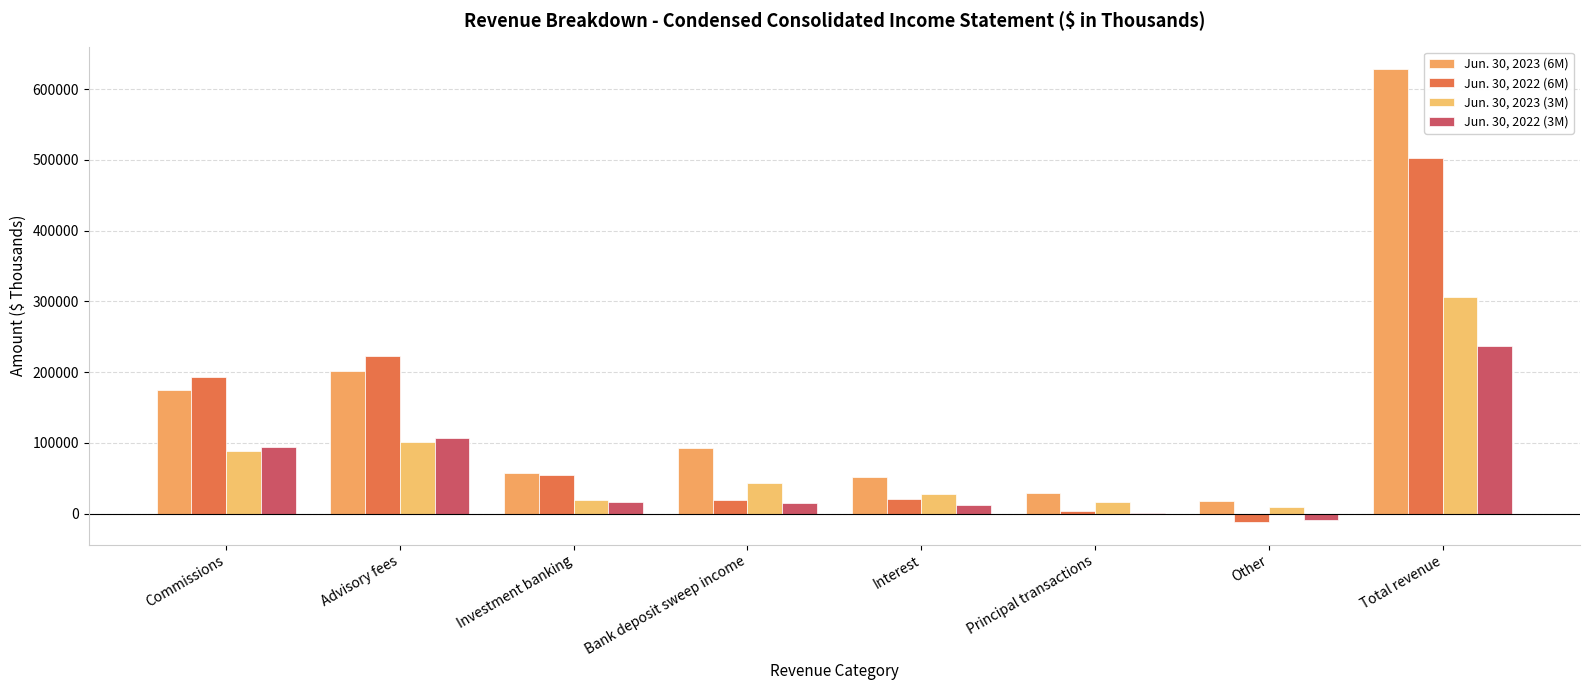

Is the value of Jun. 30, 2022 (6M) at Bank deposit sweep income greater than the value of Jun. 30, 2023 (6M) at Bank deposit sweep income?

No